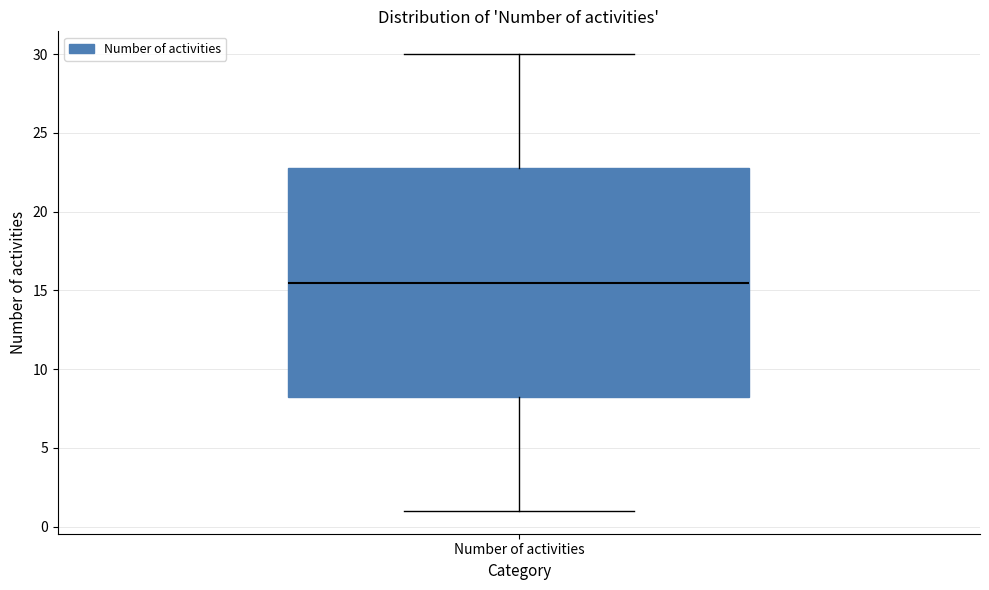

Where does the upper whisker of the box for Number of activities end on the y-axis? The values are not printed on the chart, so give them approximately, as read against the axis.

30.0